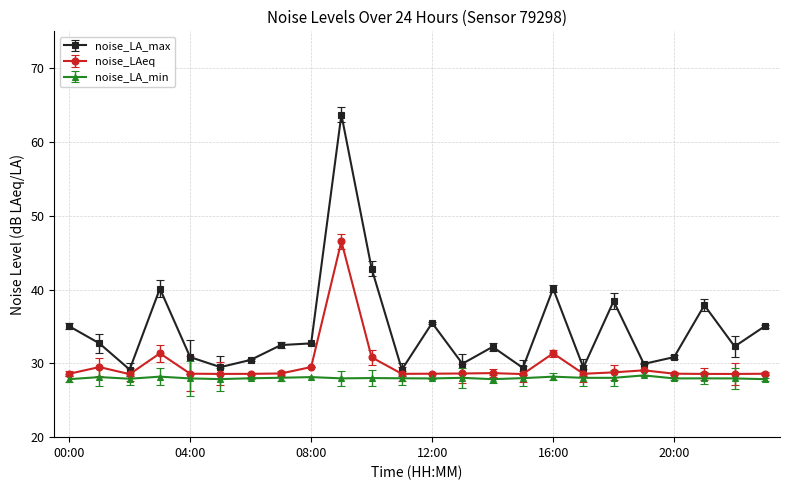

True or false: noise_LAeq and noise_LA_min cross at least once.

False